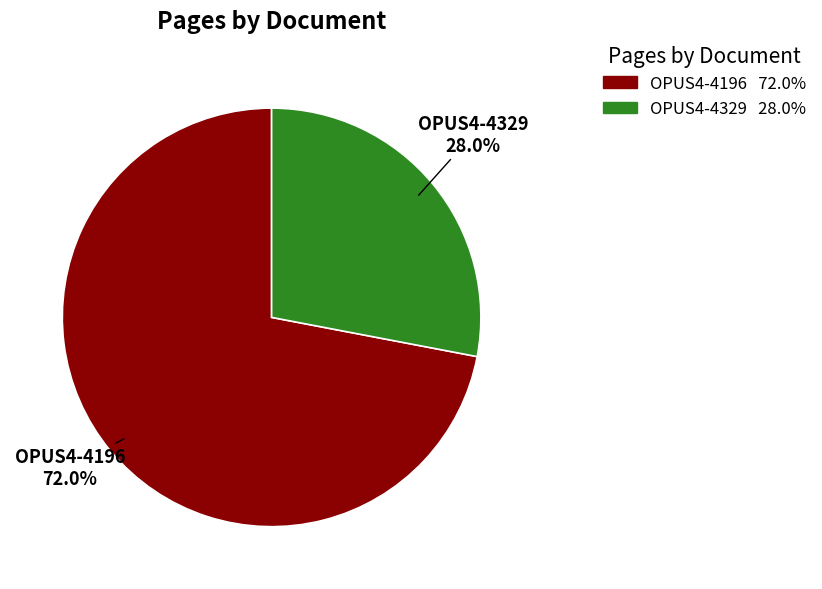

Which category accounts for the majority?

OPUS4-4196